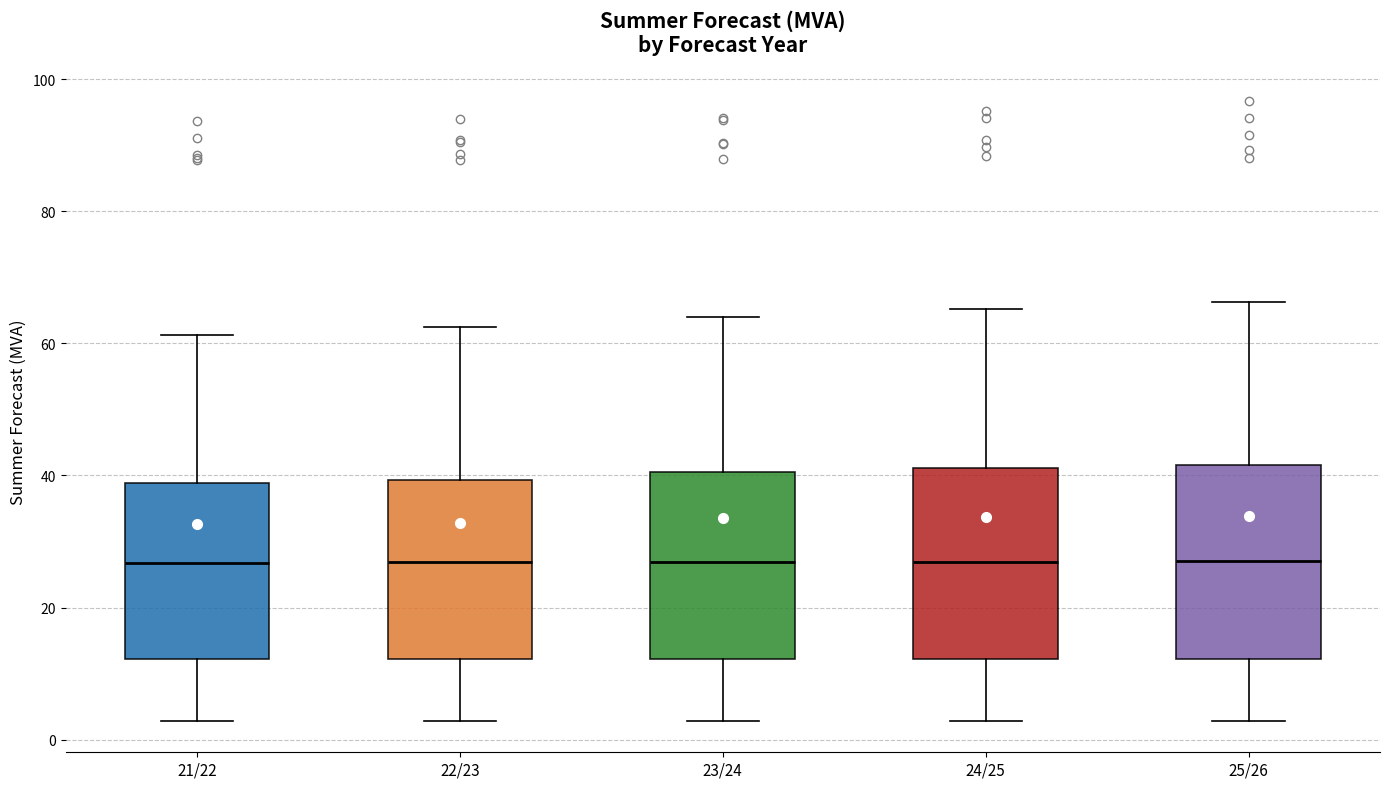

Reading left to right, read every box against the y-axis: the position of its median line, the range the box covers, and the ends of its whiskers. The values are not printed on the chart, so give them approximately, as read against the axis.

21/22: median 26, box 12 to 38, whiskers 2 to 62
22/23: median 26, box 12 to 40, whiskers 2 to 62
23/24: median 26, box 12 to 40, whiskers 2 to 64
24/25: median 26, box 12 to 42, whiskers 2 to 66
25/26: median 28, box 12 to 42, whiskers 2 to 66